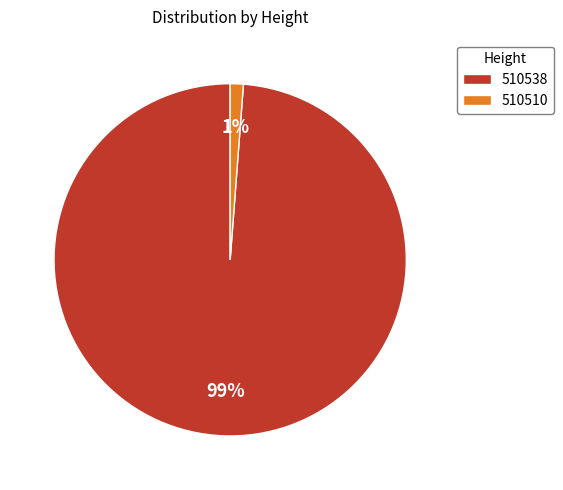

What percentage is the 510510 slice, to the nearest percent?

1%